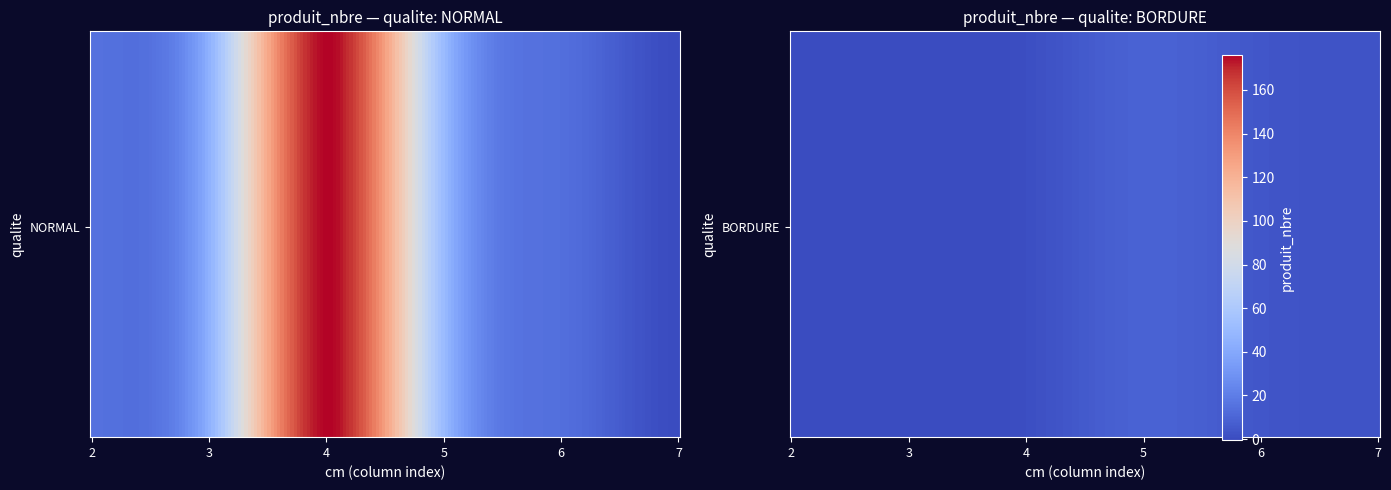

What is the sum of all BORDURE values?

17